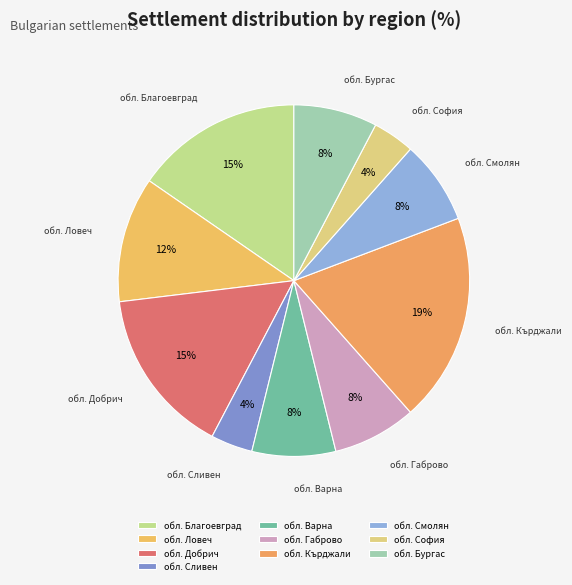

Which category has the biggest portion of the pie?

обл. Кърджали